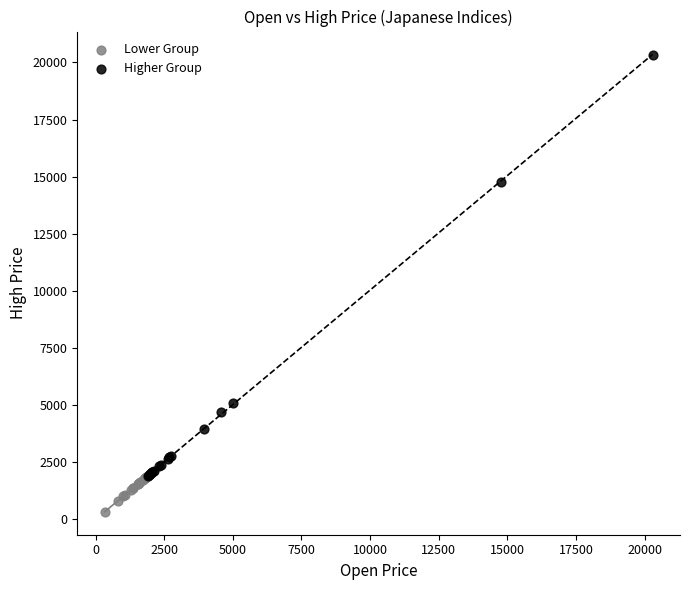

What are all the series names shown in the legend?

Lower Group, Higher Group